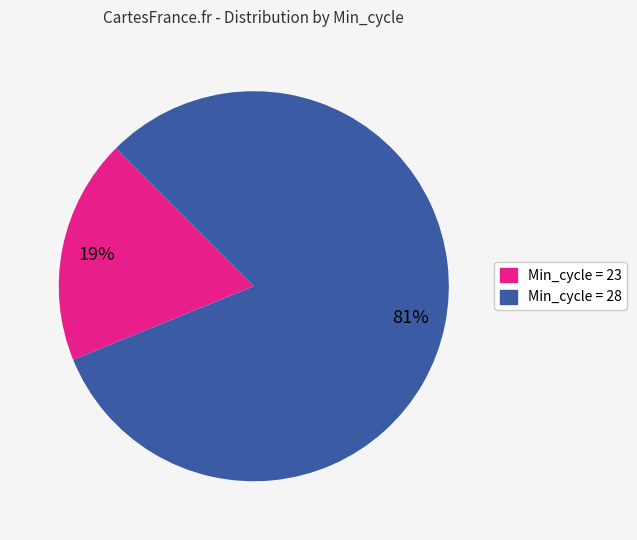

Count the number of slices in the pie.

2